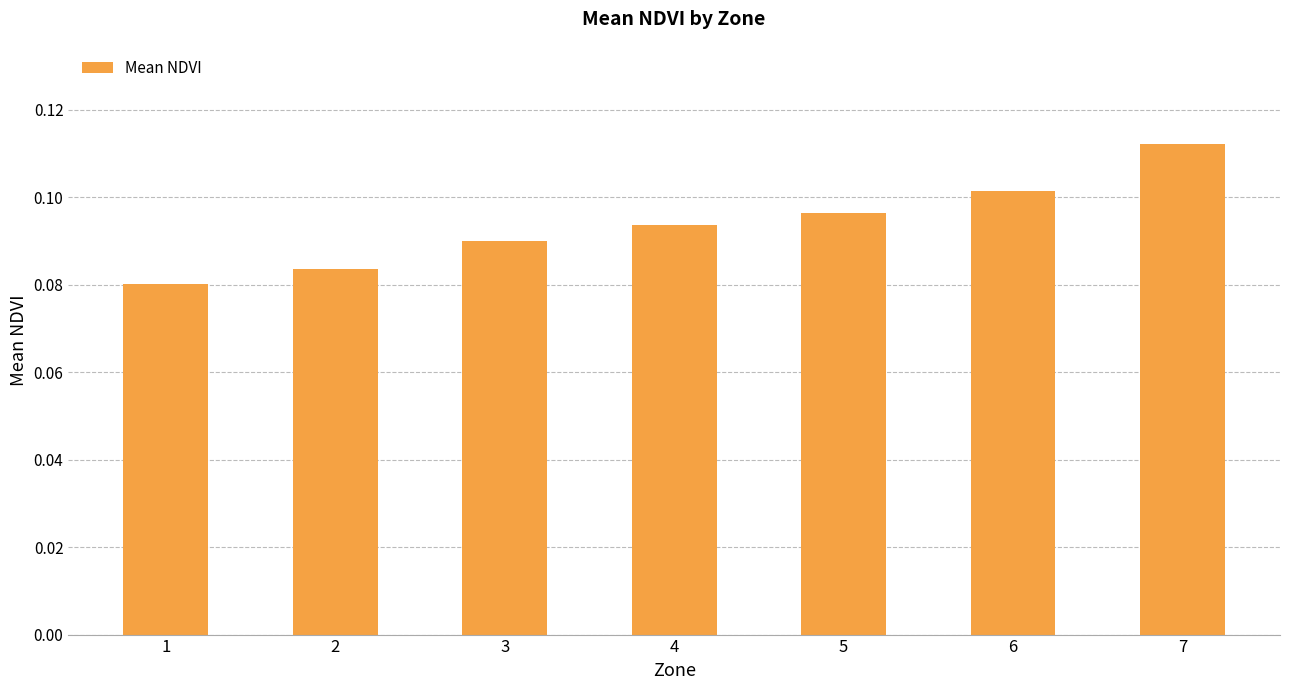

Does the chart contain stacked bars?

No